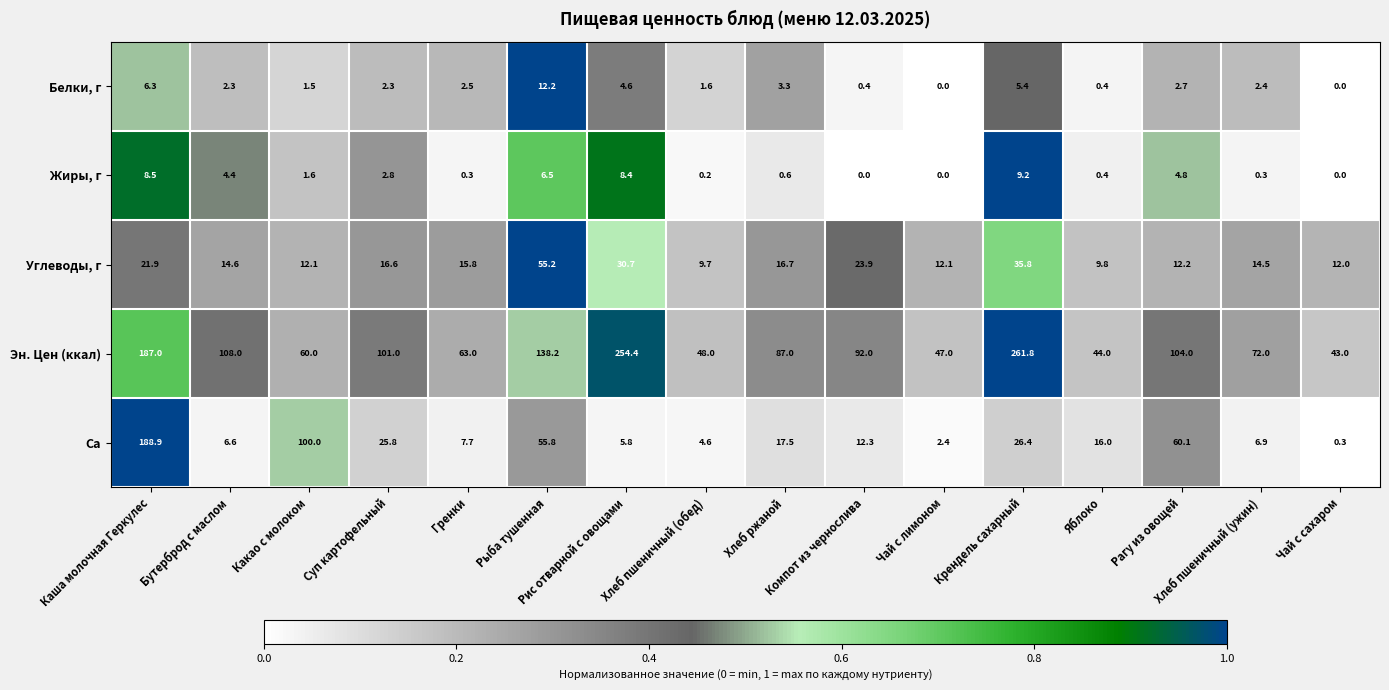

What is the sum of all Эн. Цен (ккал) values?

1710.4